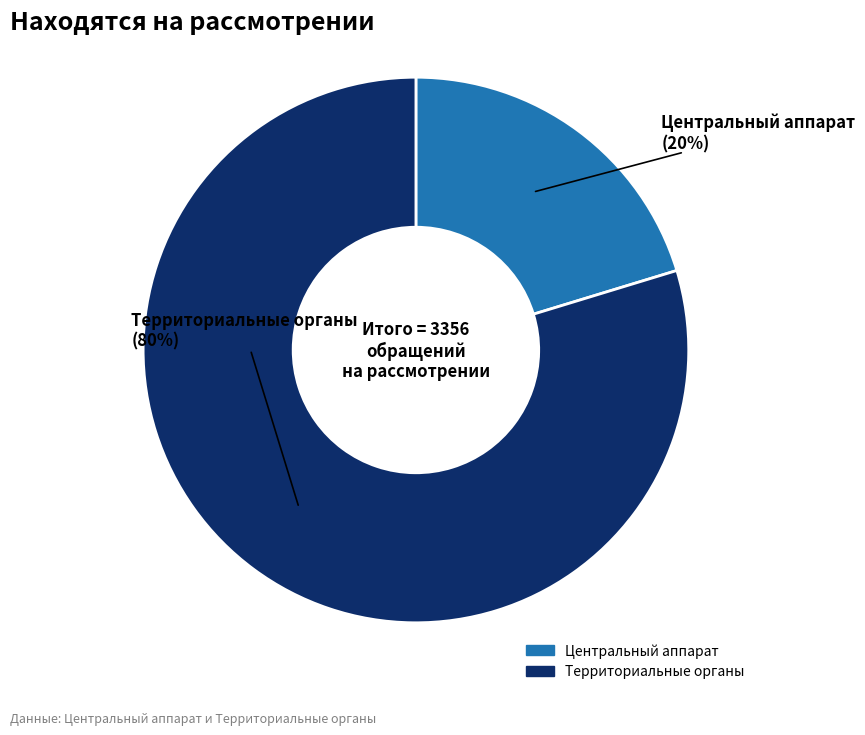

Is there a majority slice in this chart?

Yes